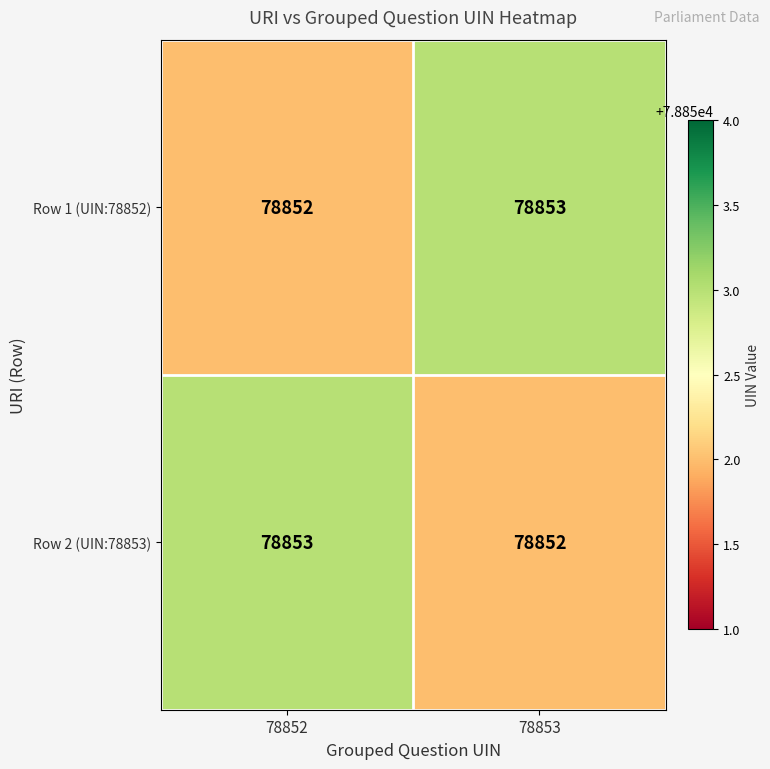

What is the sum of all Row 1 (UIN:78852) values?

157705